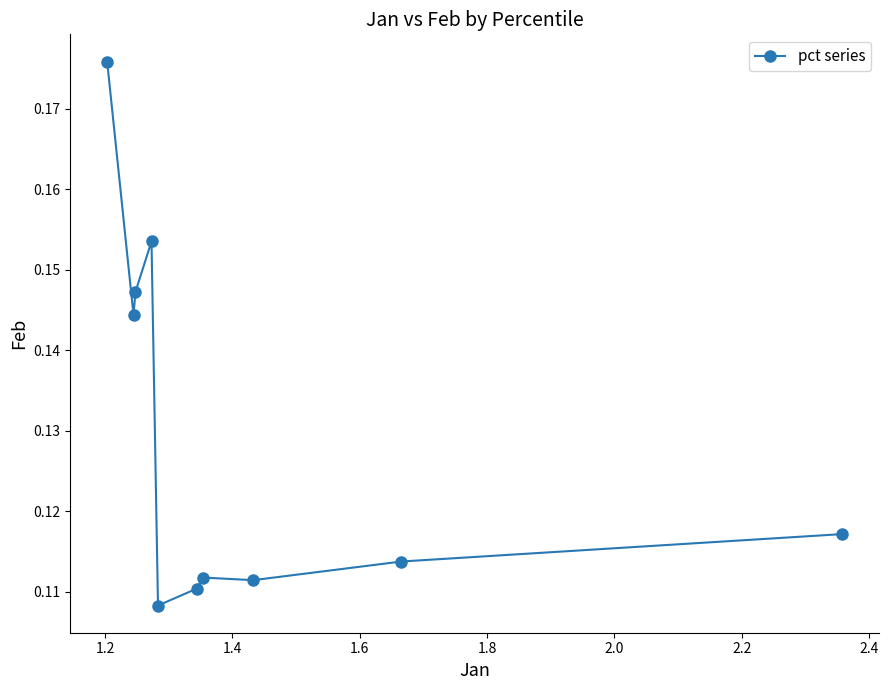

How many values are between 0 and 1?

10